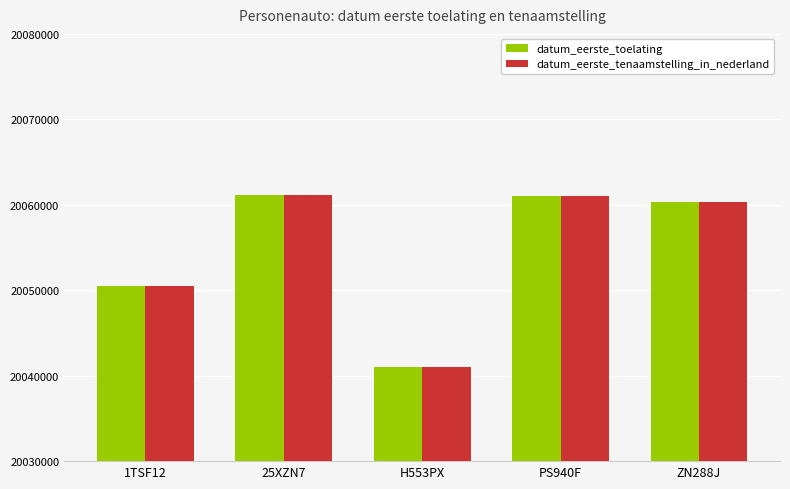

What is the label of the 5th bar from the left?

ZN288J